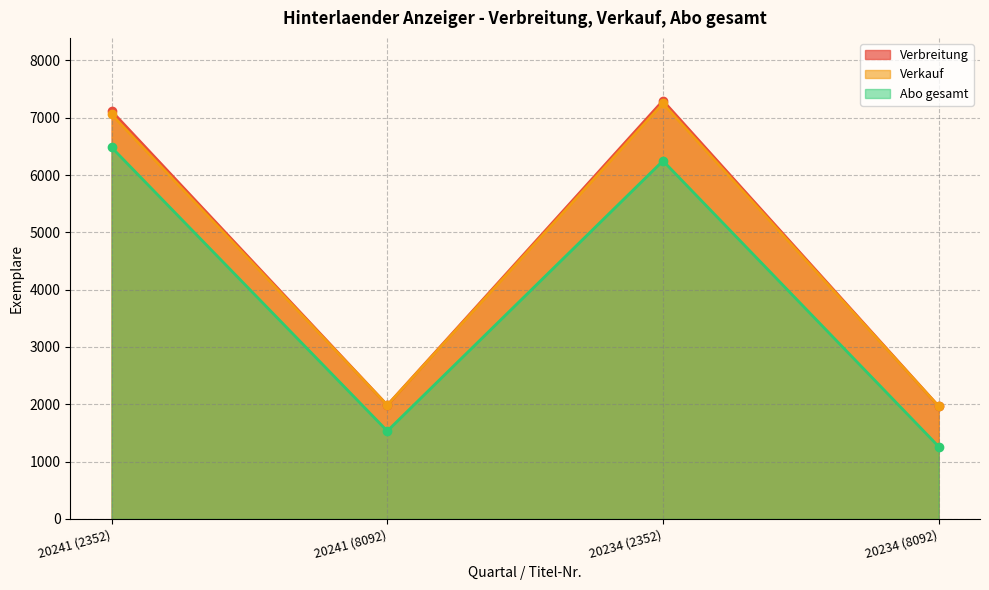

True or false: Verkauf and Abo gesamt cross at least once.

False